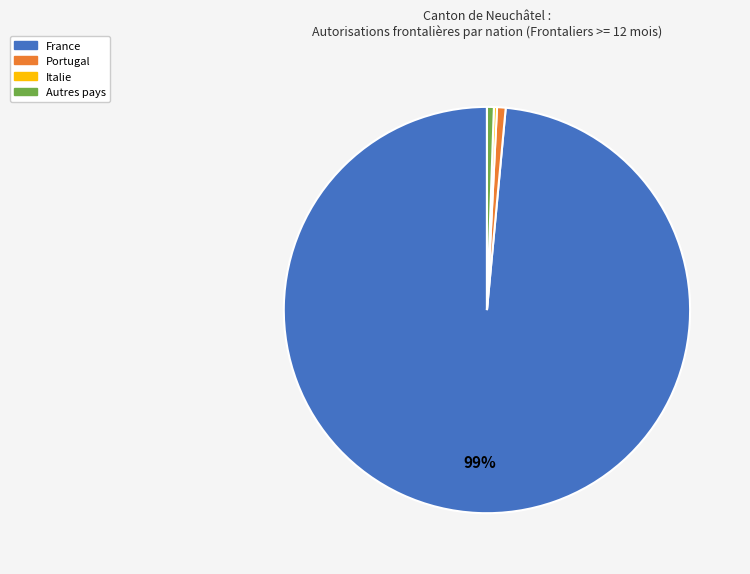

To the nearest percent, what is the difference between the largest and smallest slice percentages?

98%